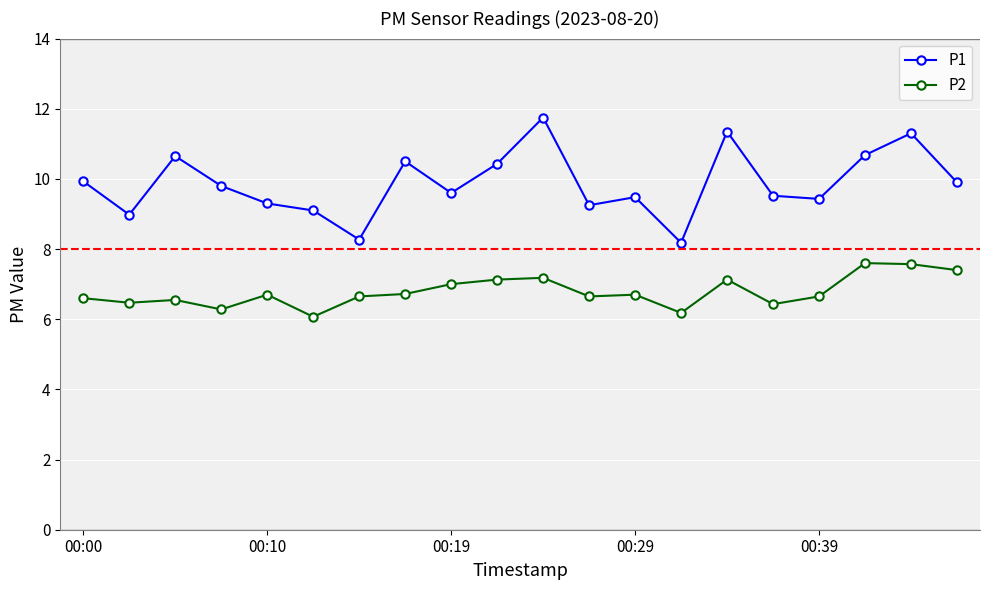

True or false: P2 and P1 cross at least once.

False